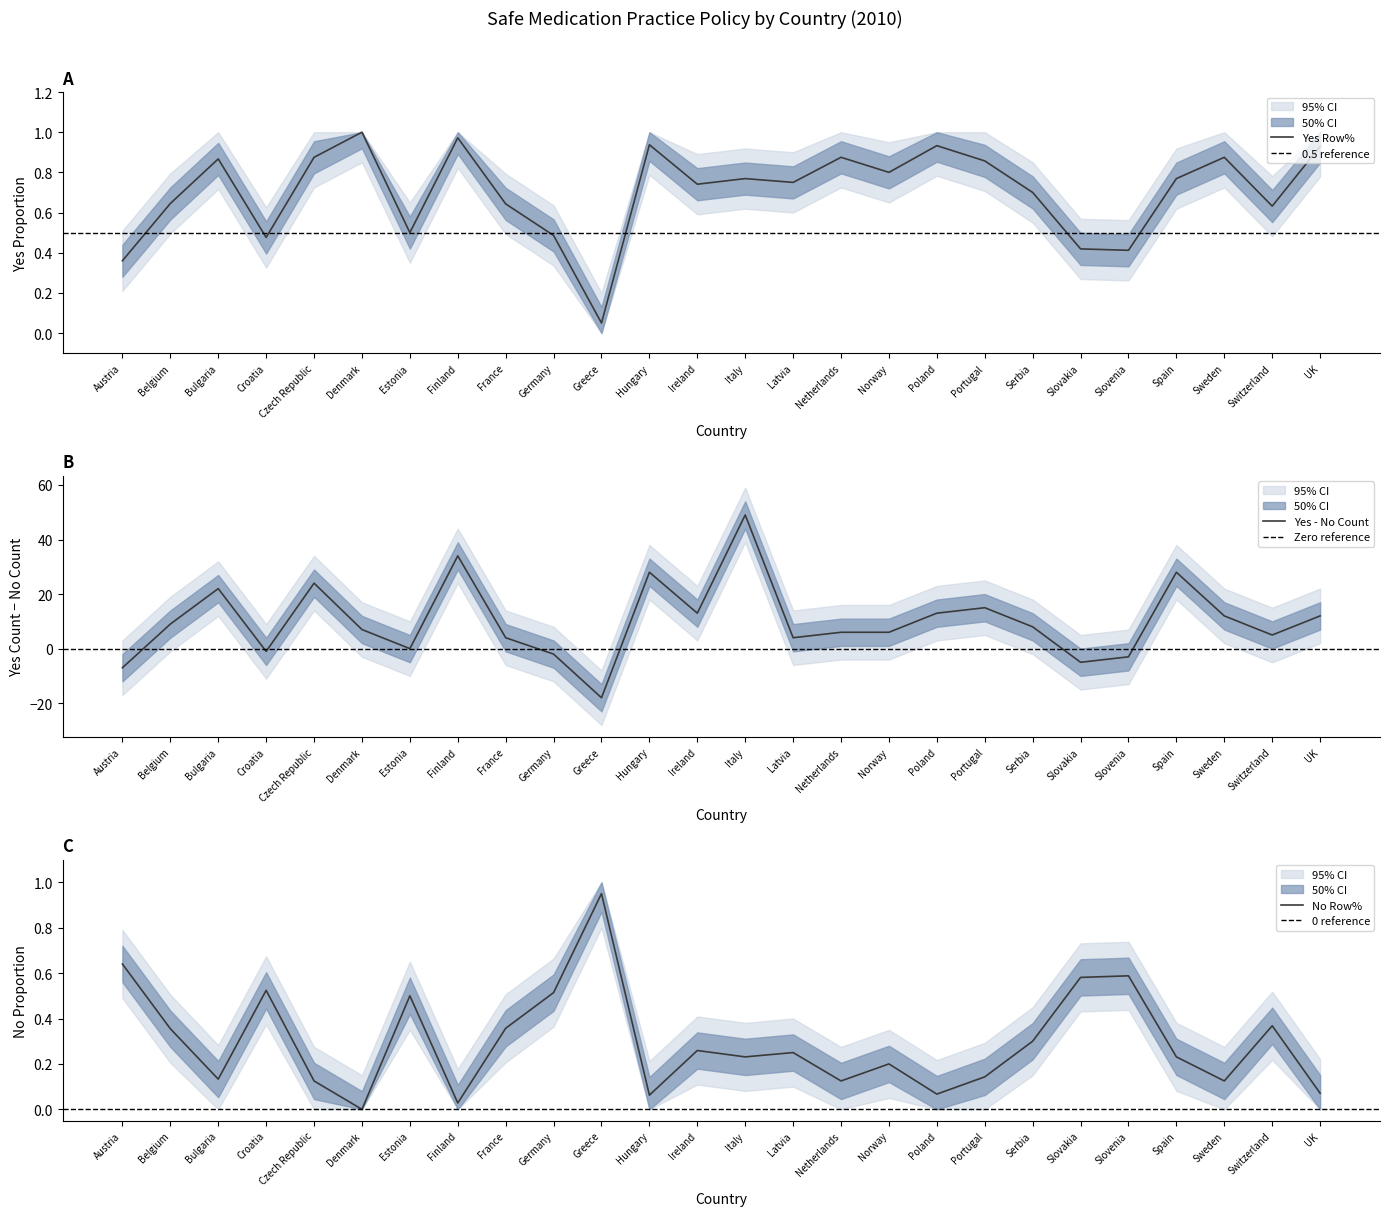

What is the label of the 13th point from the right?

Italy